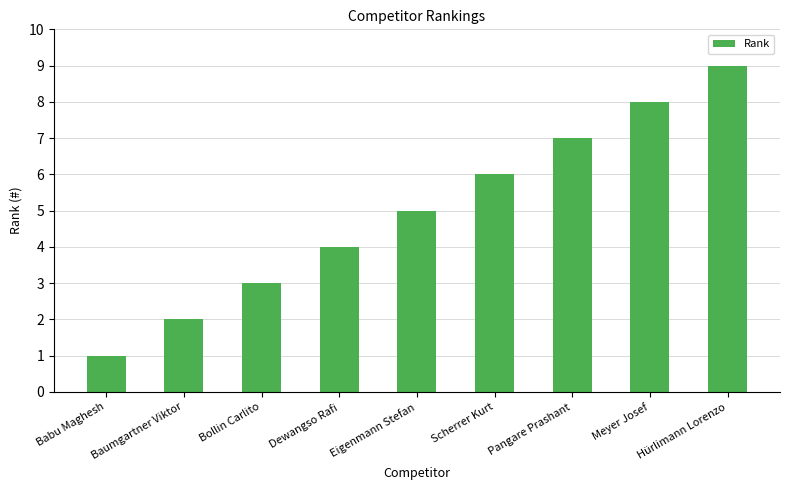

How many data points are less than 5?

4